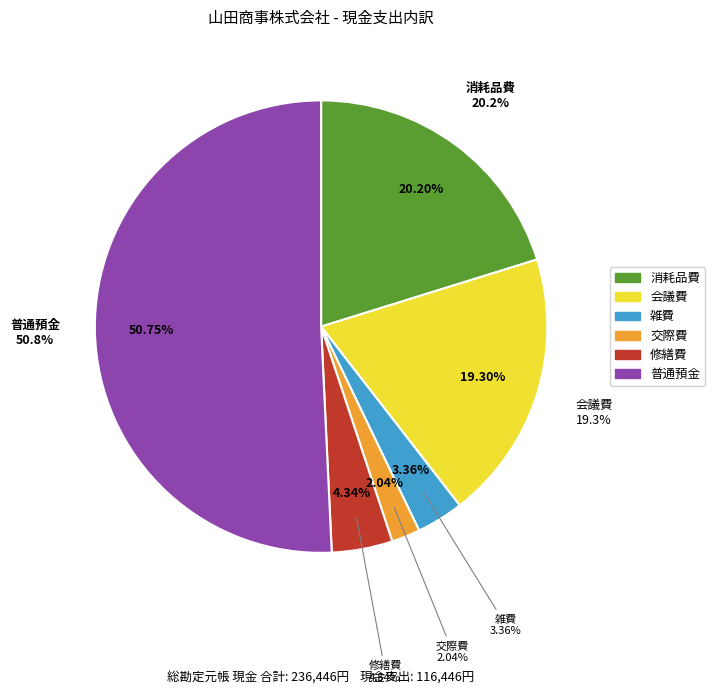

What is the change in value from 消耗品費 to 修繕費?

-37505